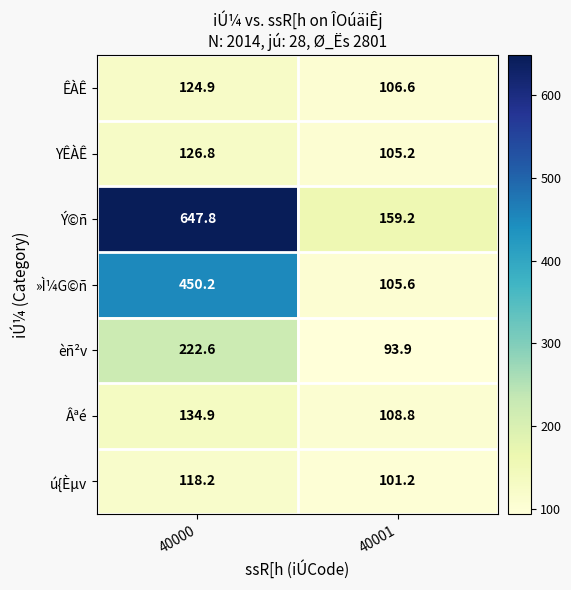

What is the smallest value displayed?

93.9